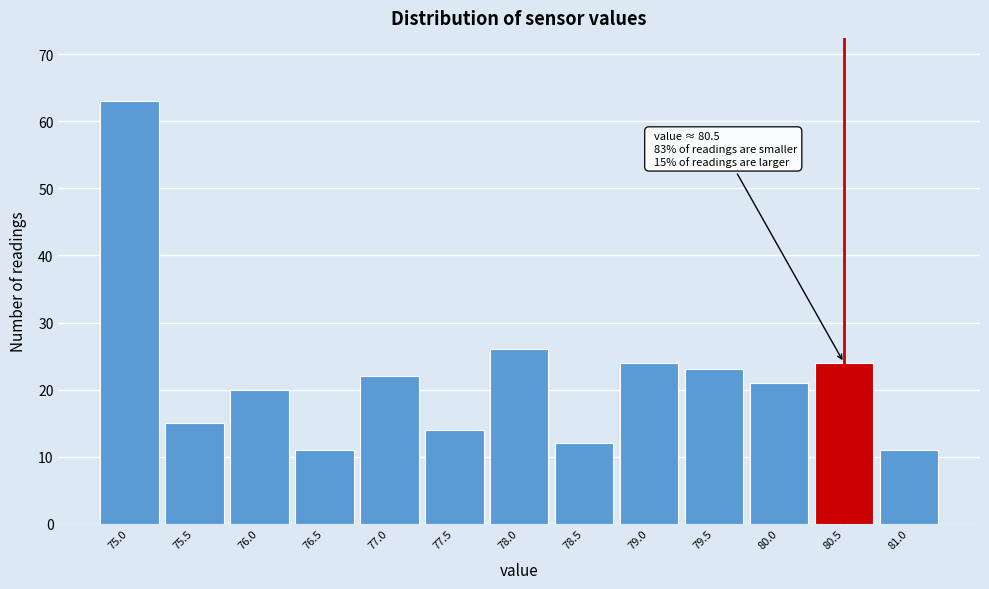

Which range on the x-axis has the tallest bar?

74.75 to 75.25